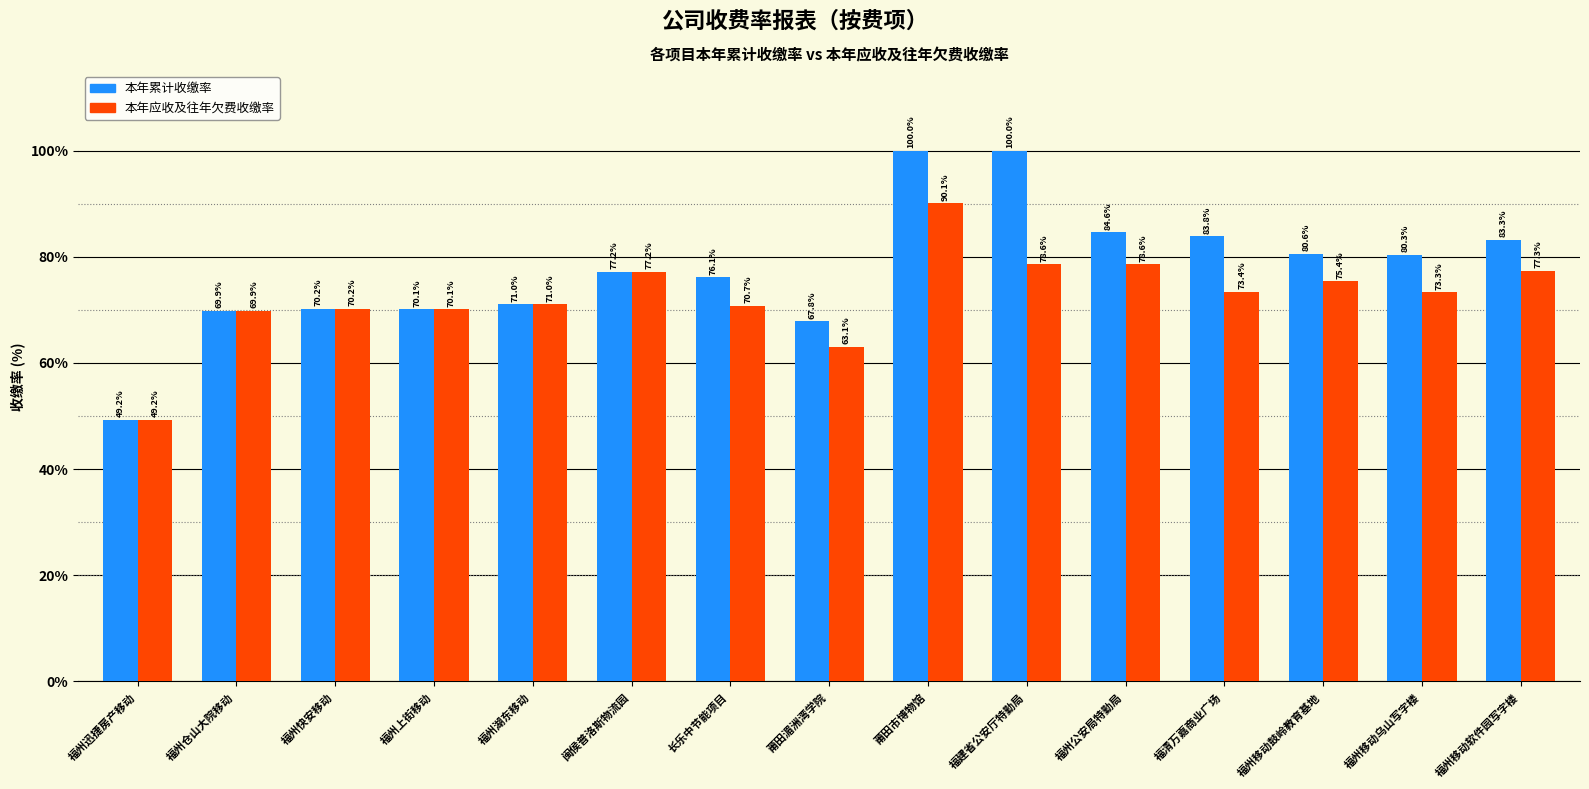

The 本年应收及往年欠费收缴率 series shows 125.1 at 福州快安移动. True or false?

False